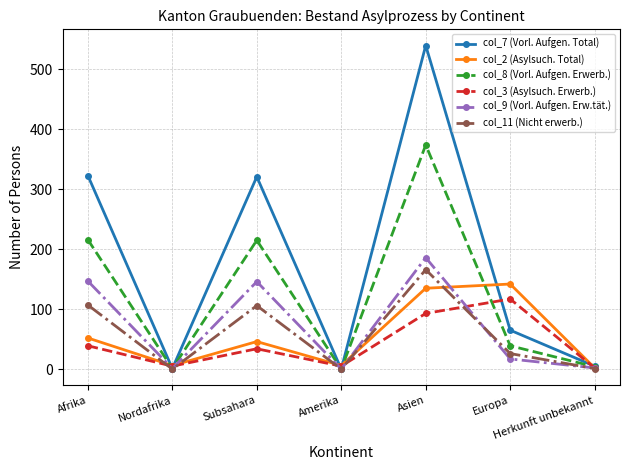

Which category has the highest value across all series?

Asien